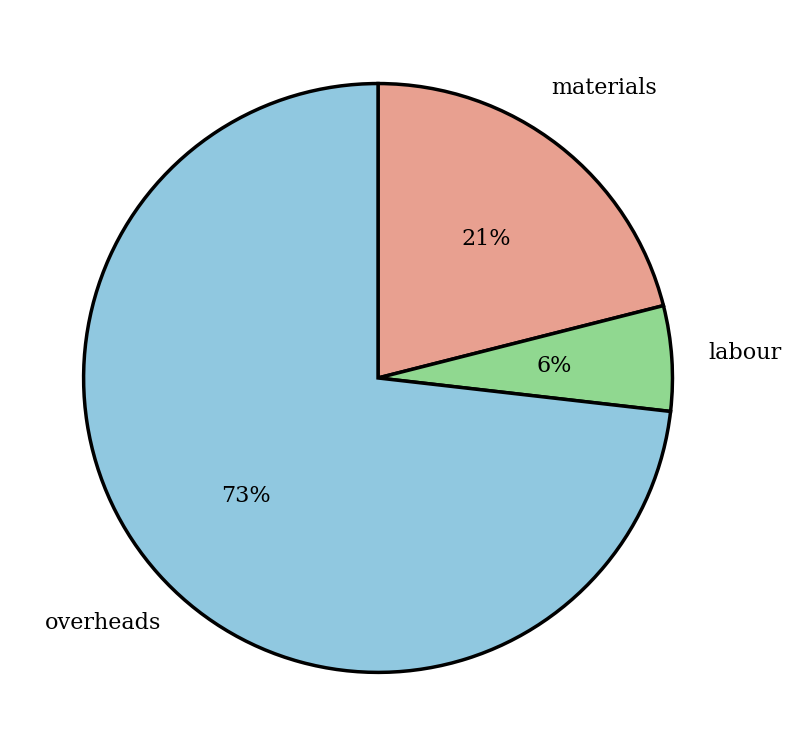

Does overheads represent more than half of the total?

Yes